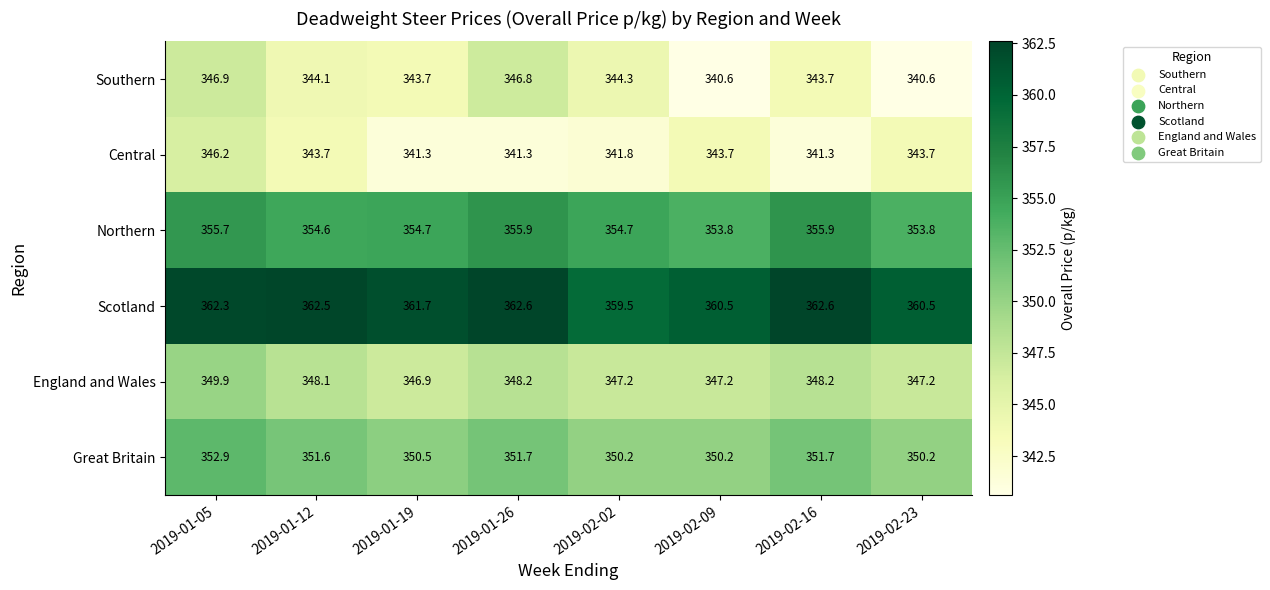

Rank the series at 2019-01-05 from highest to lowest value.

Scotland, Northern, Great Britain, England and Wales, Southern, Central